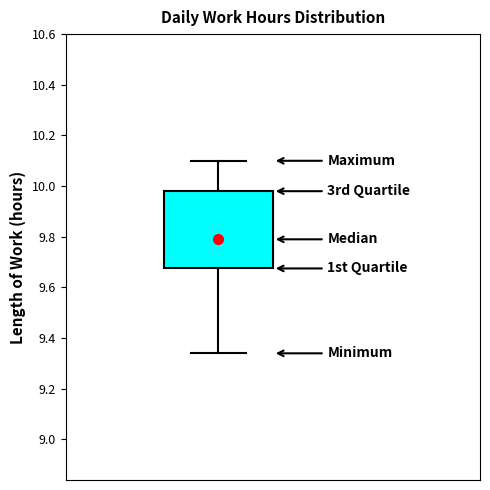

Transcribe this box plot: give where the median line is, the range the box spans, and where the two whiskers end, as read against the y-axis. The values are not printed on the chart, so give them approximately, as read against the axis.

median 9.80, box 9.68 to 9.98, whiskers 9.34 to 10.10